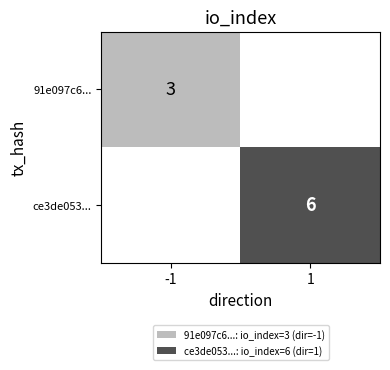

Is it true that ce3de053... equals 3 at 1?

False